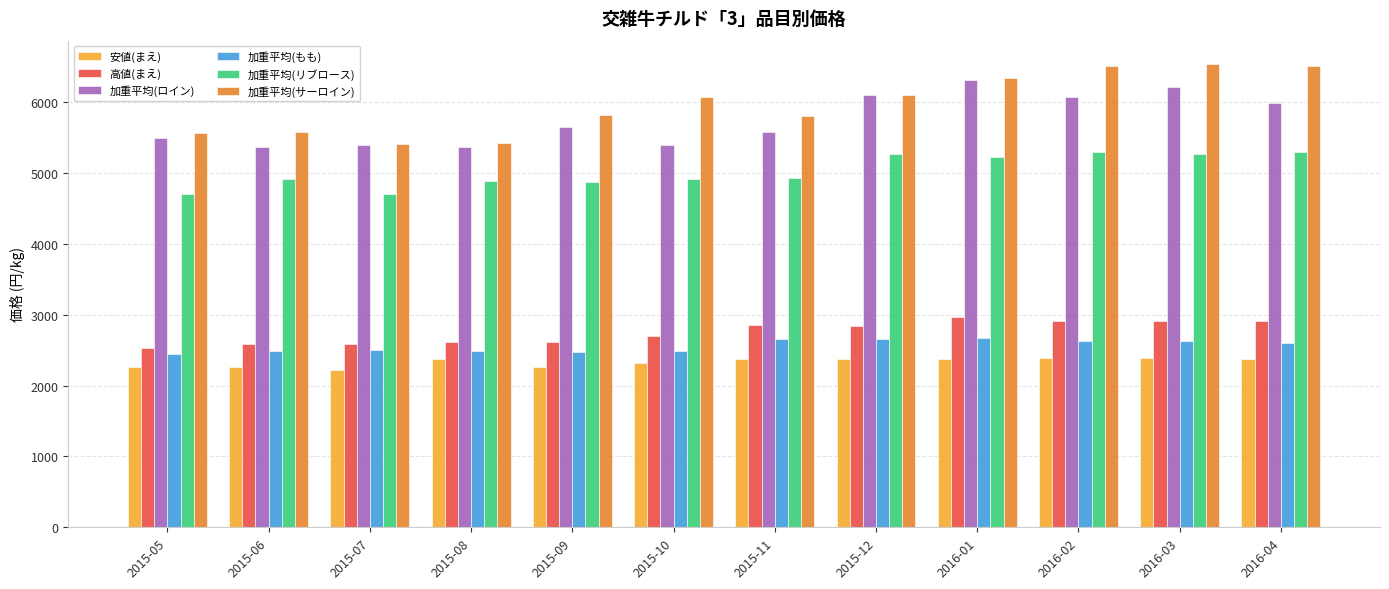

How many data points in 加重平均(サーロイン) are above 6070?

6